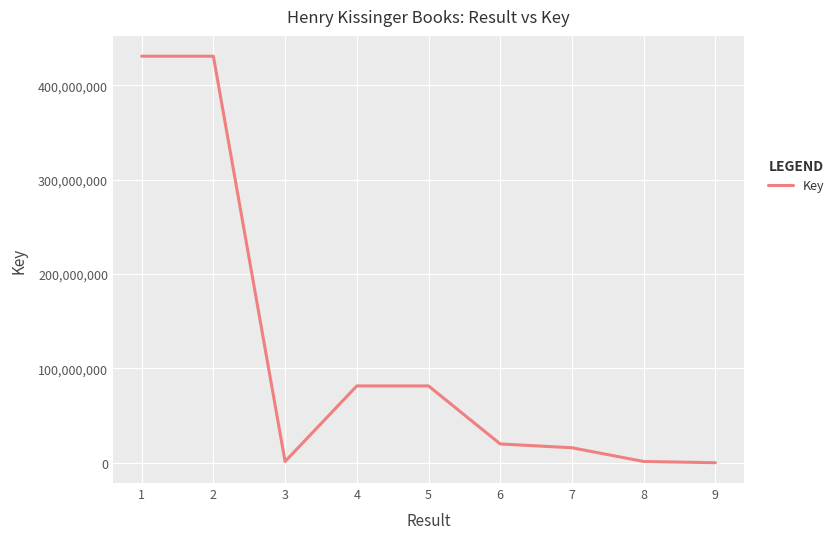

How many lines are shown in the chart?

1